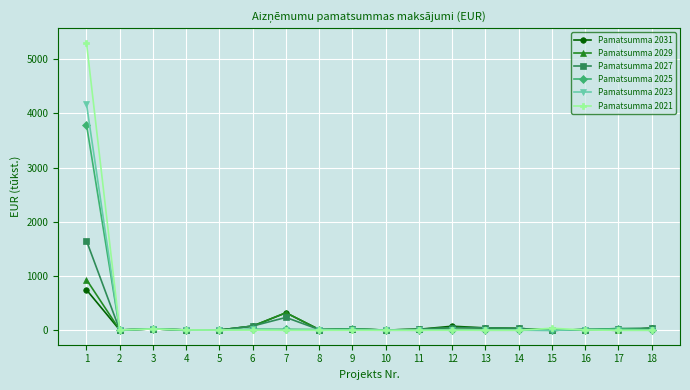

What is the difference between the maximum and minimum values in the Pamatsumma 2021 series?

5307.5